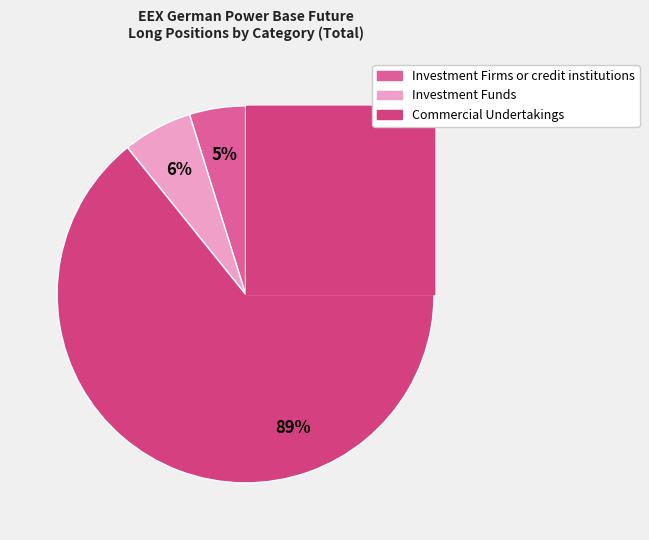

What percentage is the Investment Funds slice, to the nearest percent?

6%